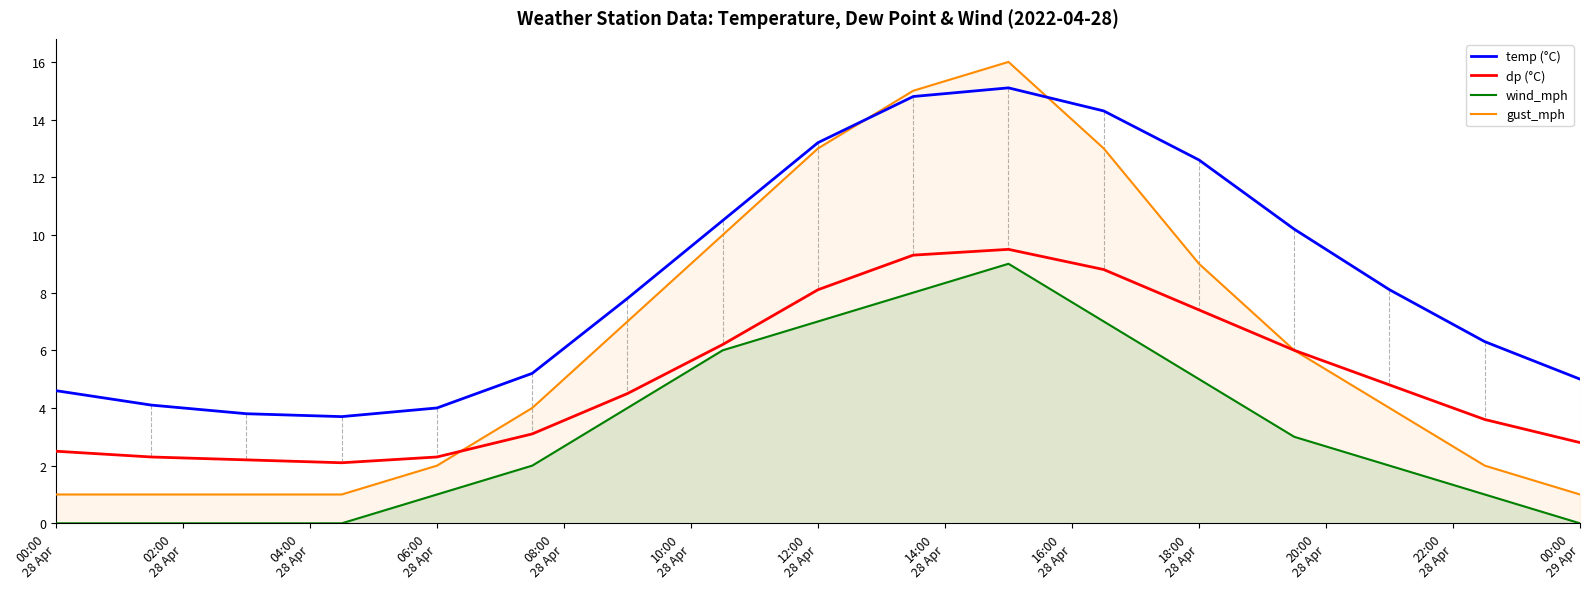

Which series has the largest total across all categories?

temp (°C)